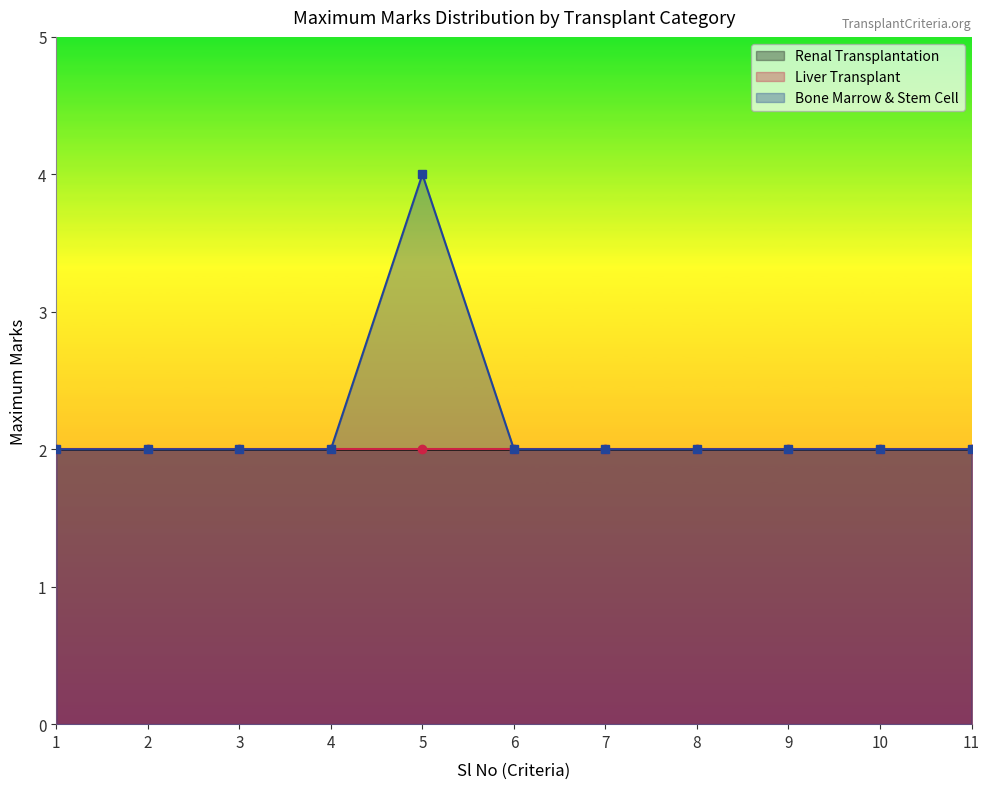

The Renal Transplantation series shows 1 at 11. True or false?

False